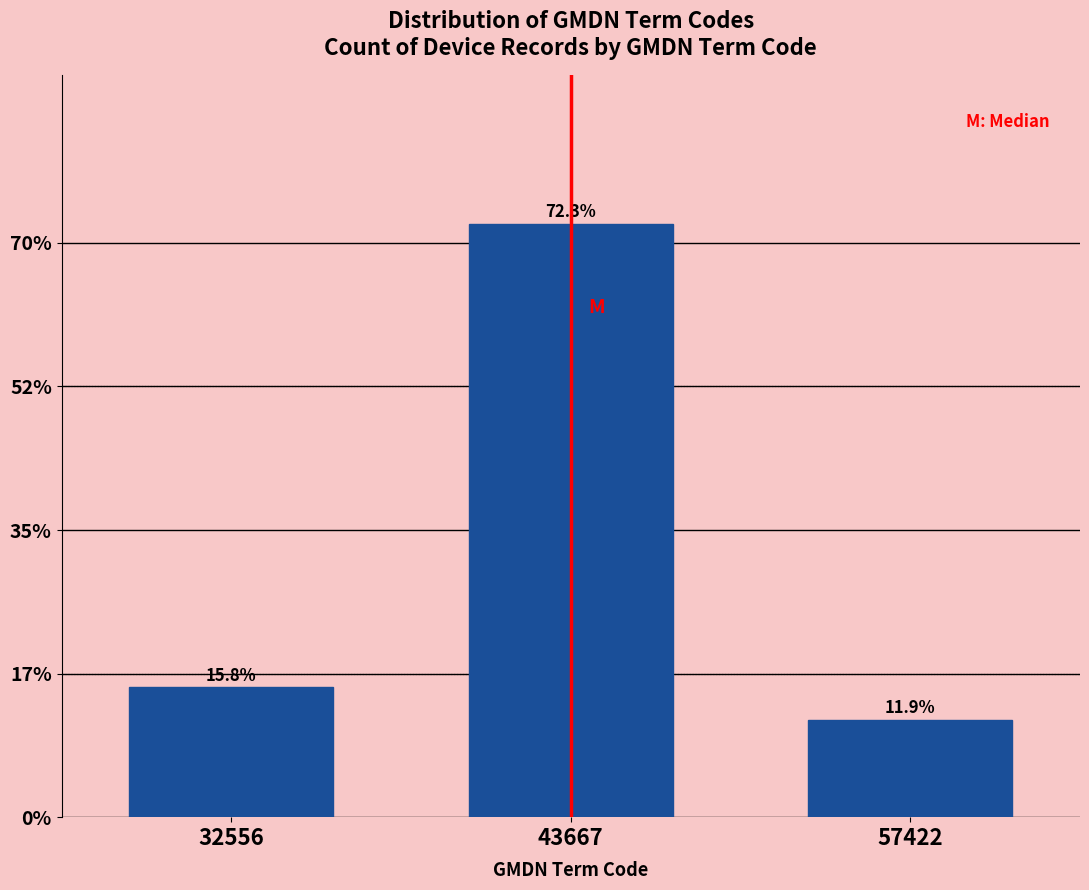

Reading left to right, list all the values displayed in this chart.

32556=15.8	43667=72.3	57422=11.9